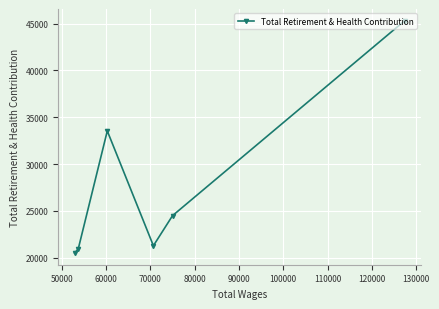

Reading left to right, what are all the values shown in this chart?

20488	20956	33541	21276	24490	45328